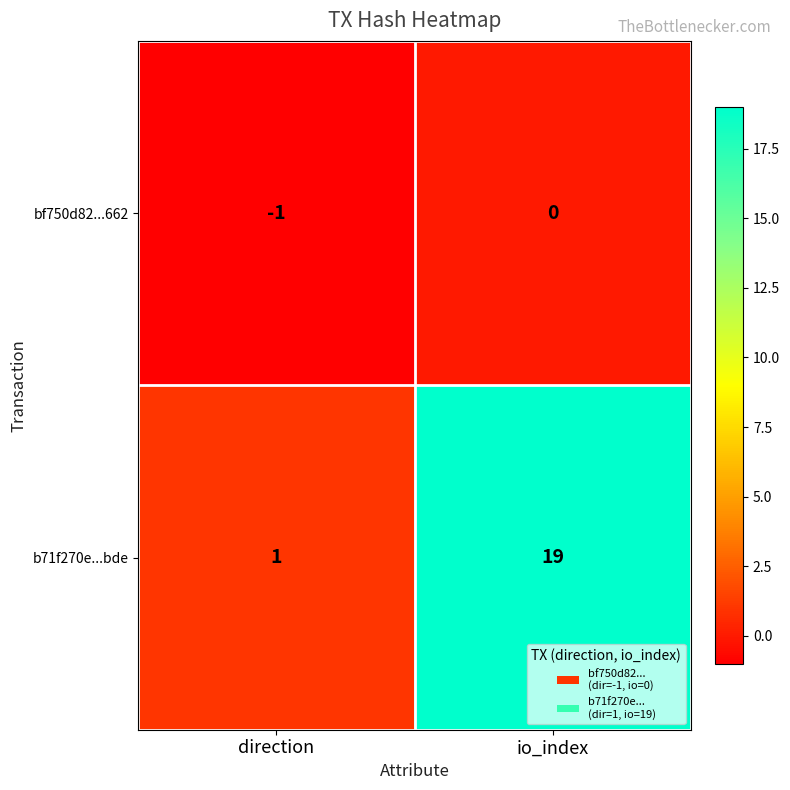

Which series has the widest spread of values?

b71f270e...bde